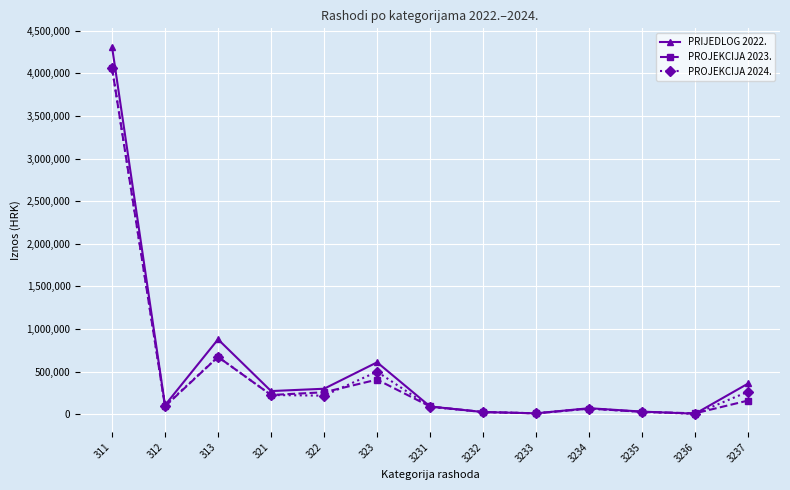

Where is PROJEKCIJA 2024. nearest to the value 2034000?

313